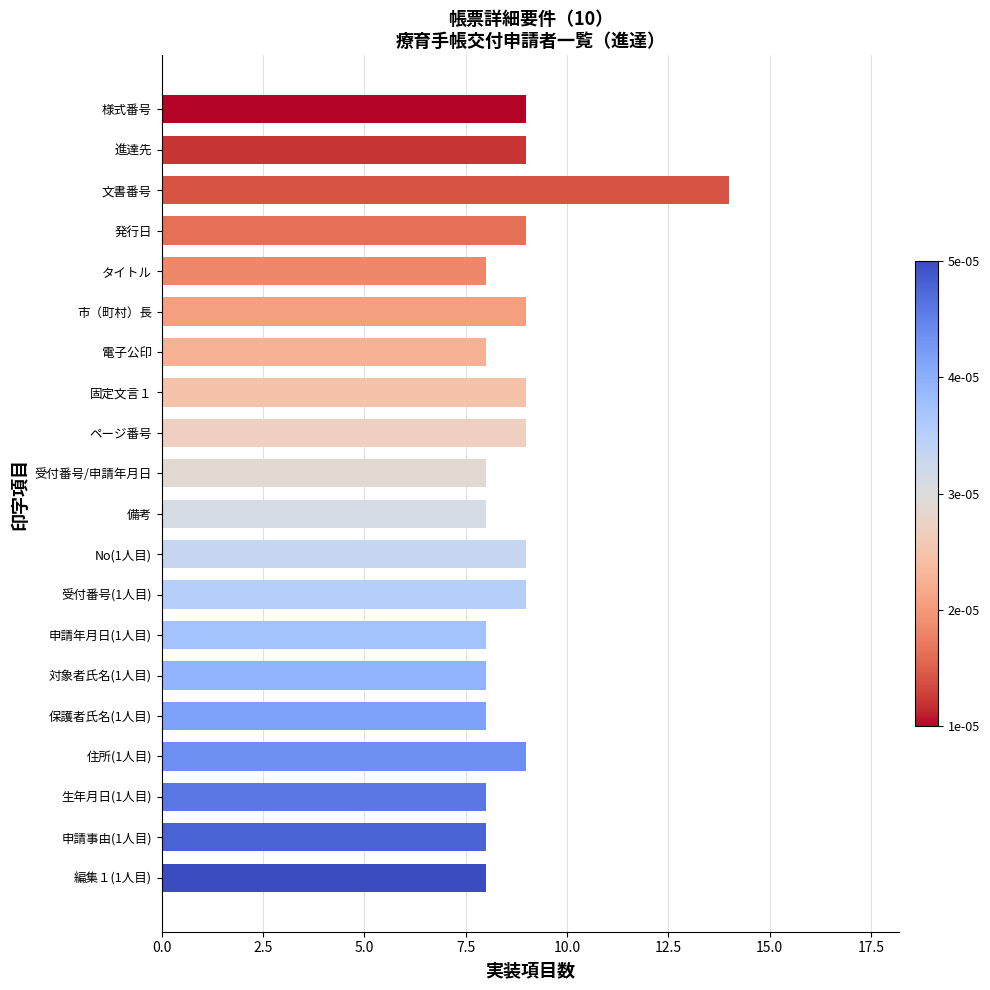

What is the difference between the maximum and minimum values?

6